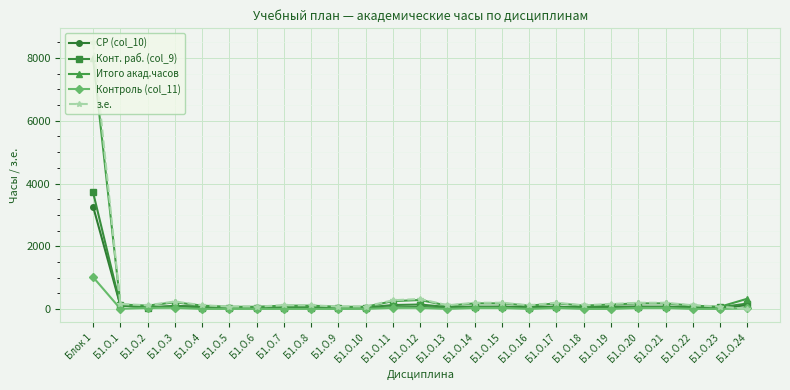

Does the chart display data point markers on the line(s)?

Yes